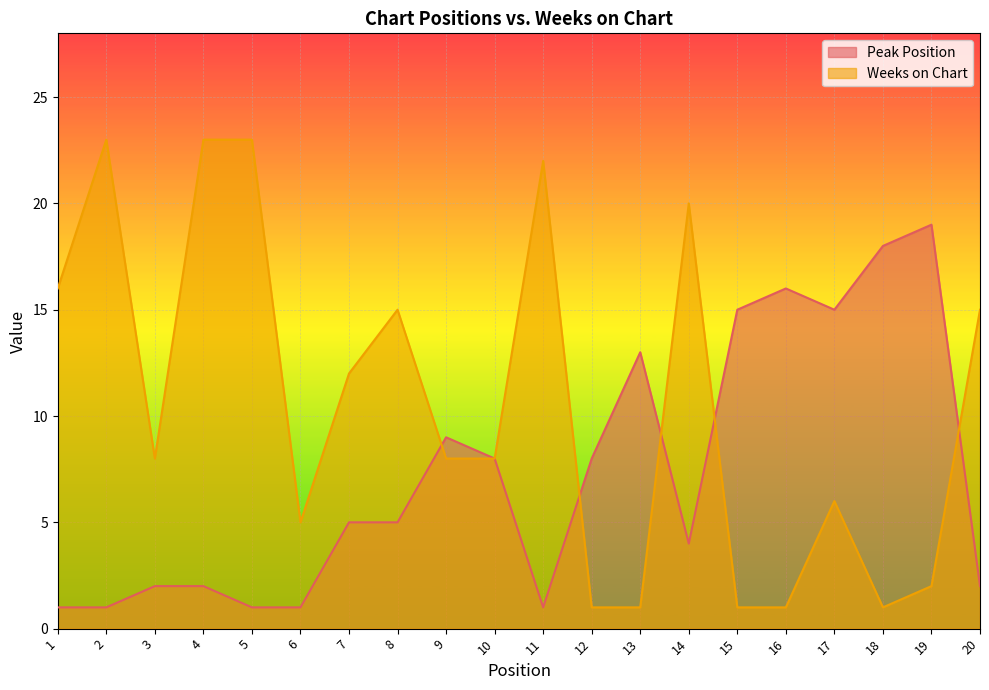

Between 2 and 10, which series saw the biggest shift?

Weeks on Chart